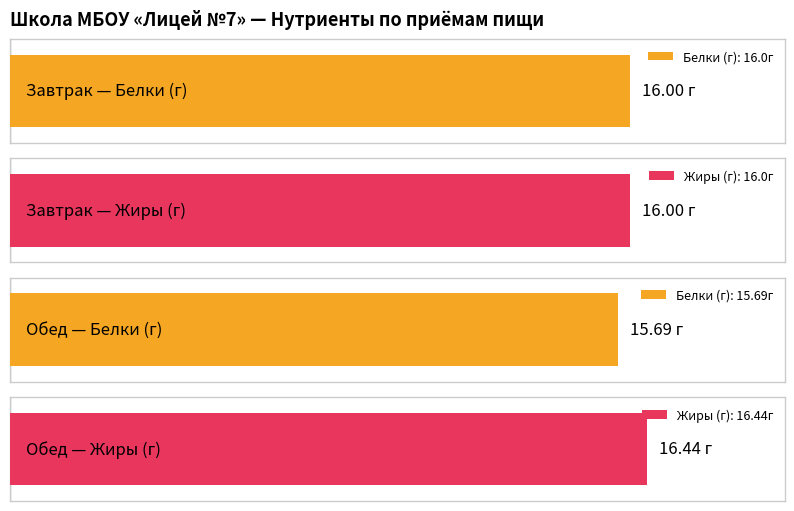

Between Завтрак and Обед, which series saw the biggest shift?

Жиры